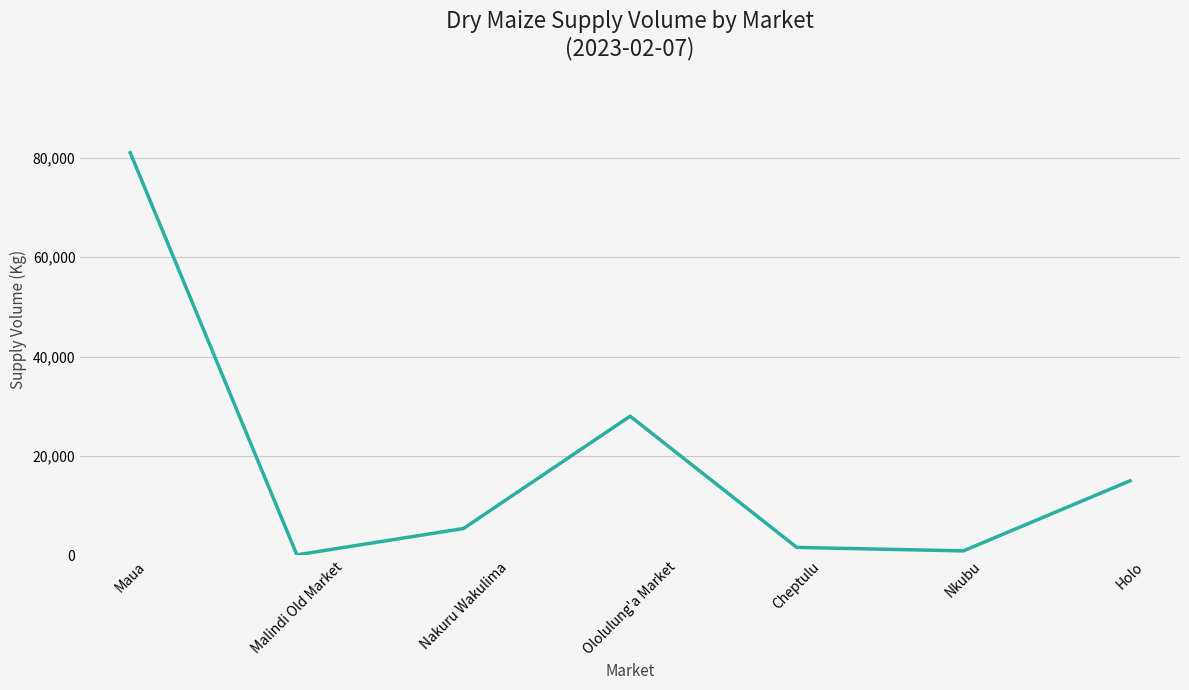

Does the chart have visible grid lines?

Yes